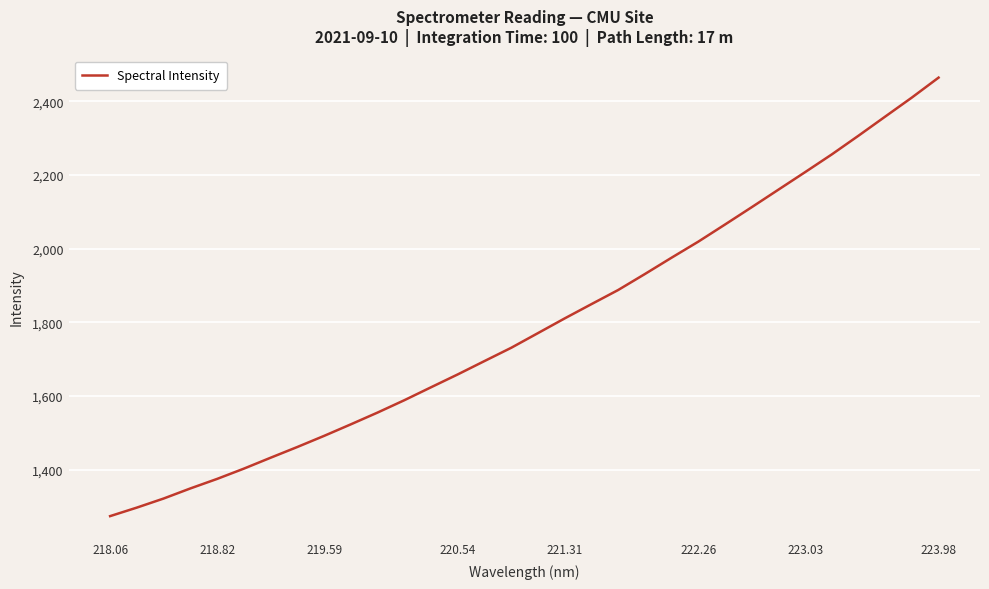

What is the smallest value displayed?

1273.7